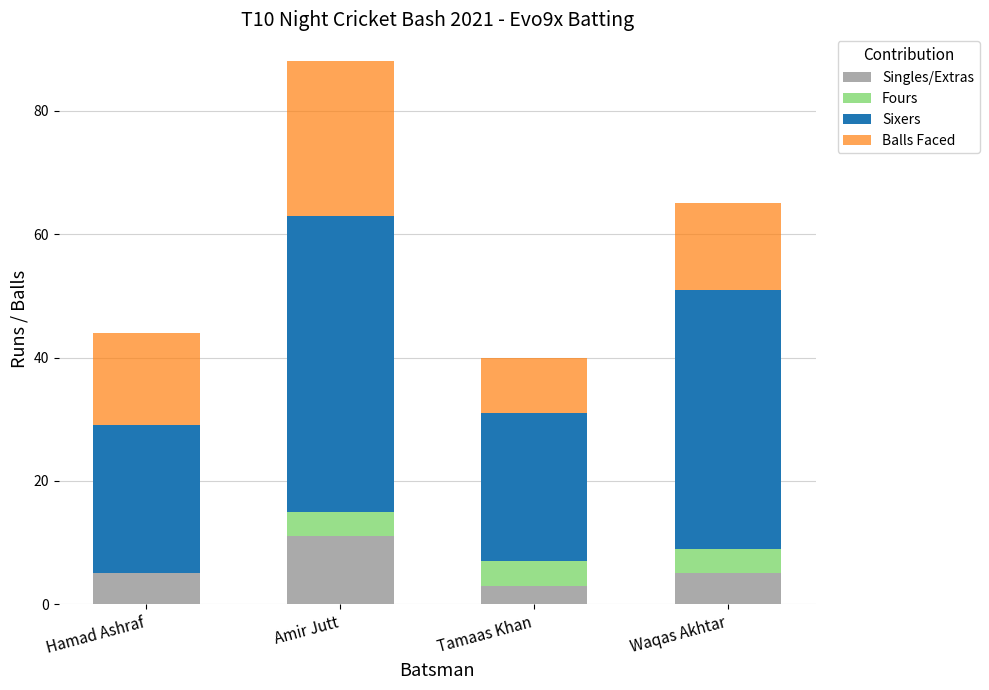

What is the sum of the Singles/Extras values at Tamaas Khan and Amir Jutt?

14